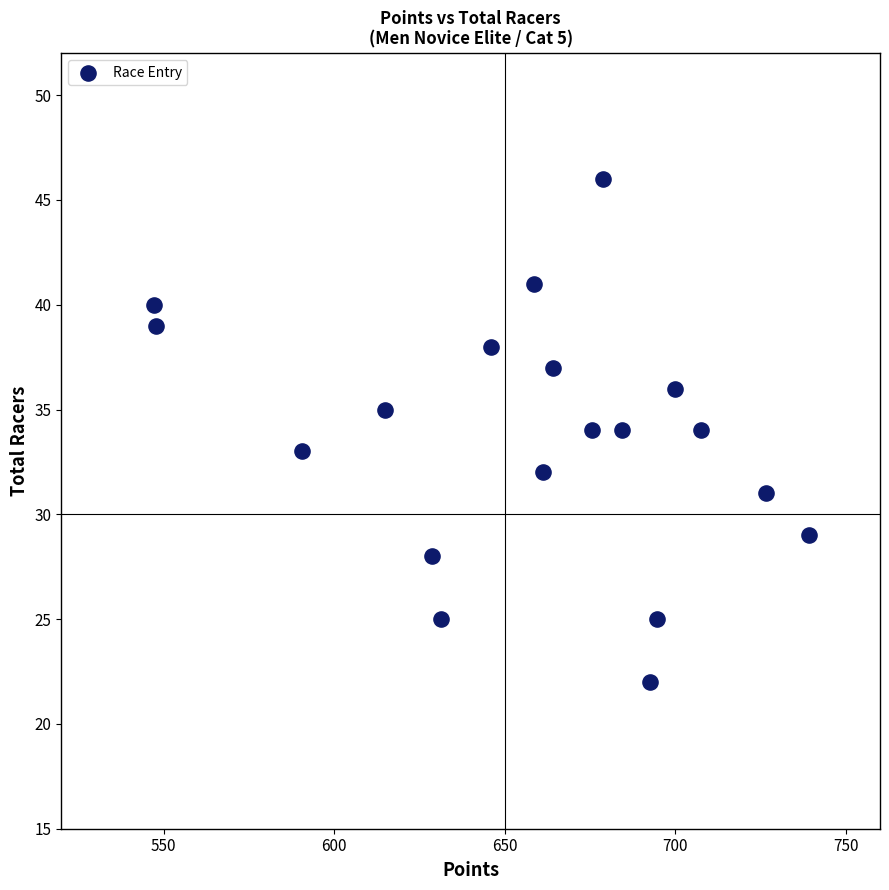

What is the range of Y values (max minus min)?

24